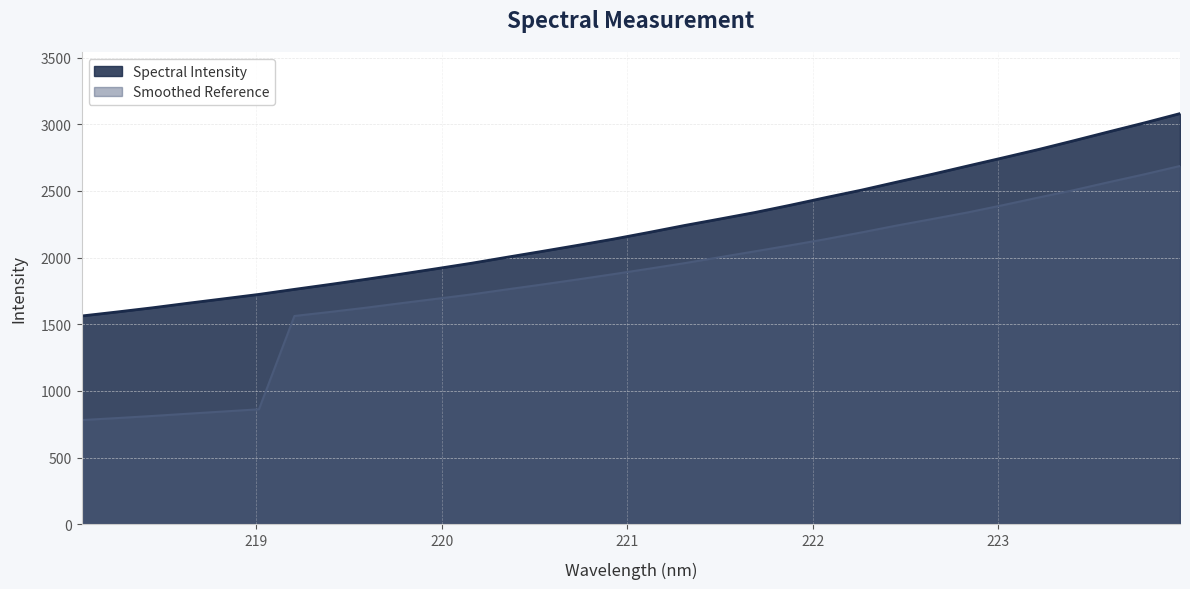

What is the maximum value shown in the chart?

3079.5